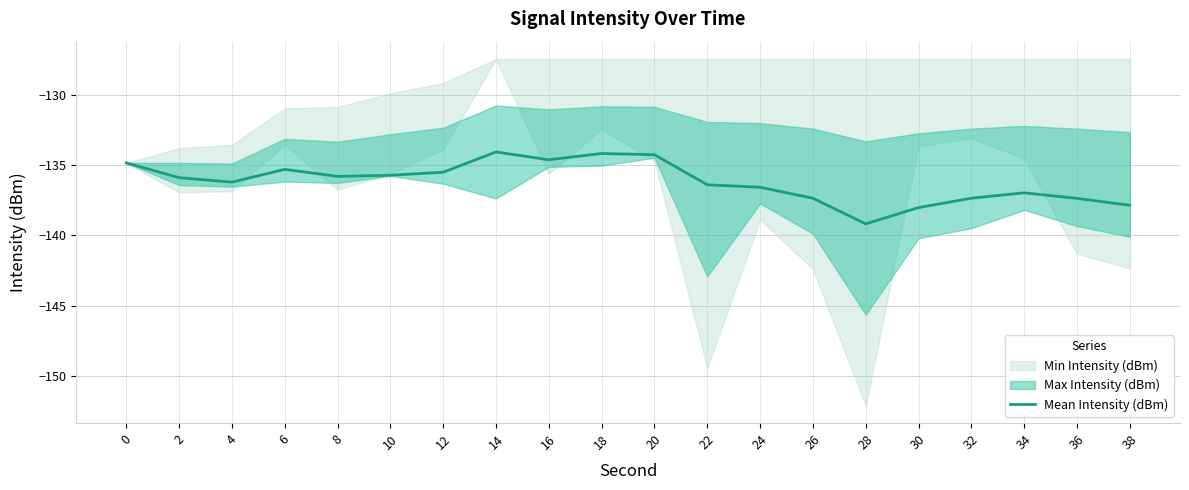

True or false: the data shows -136.2 at 4.

True